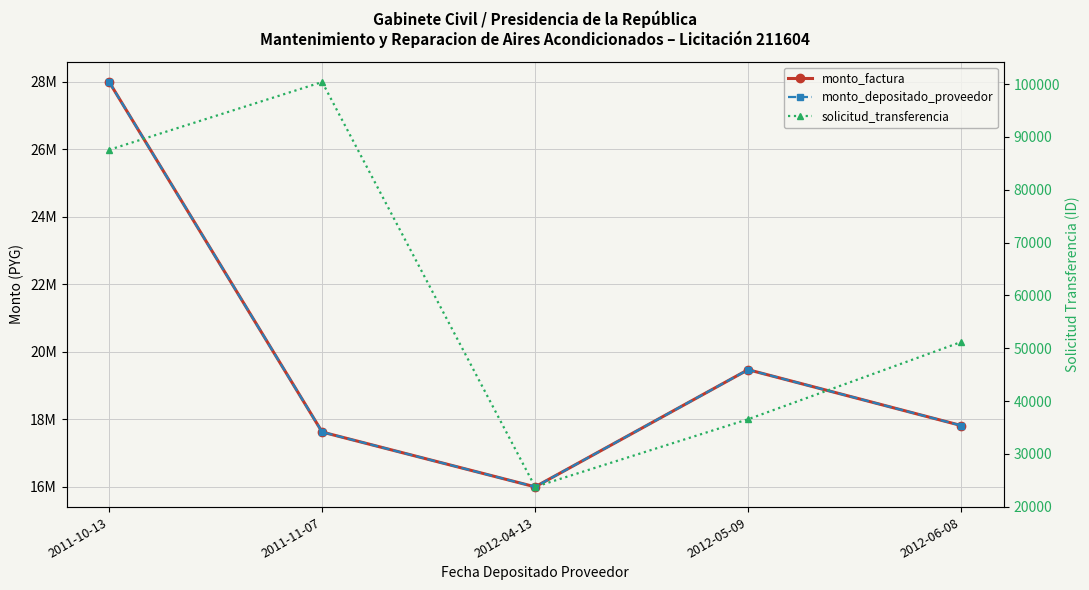

How many categories are shown in the chart?

5